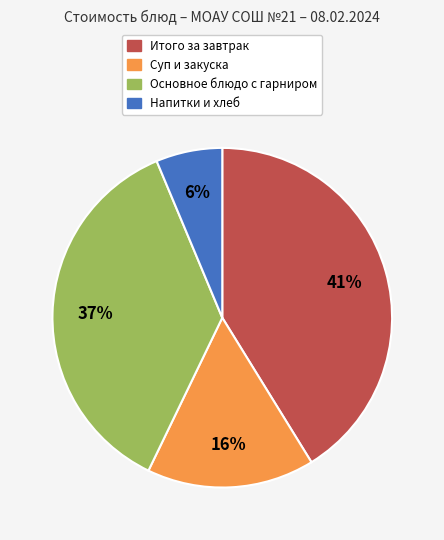

Is there a majority slice in this chart?

No